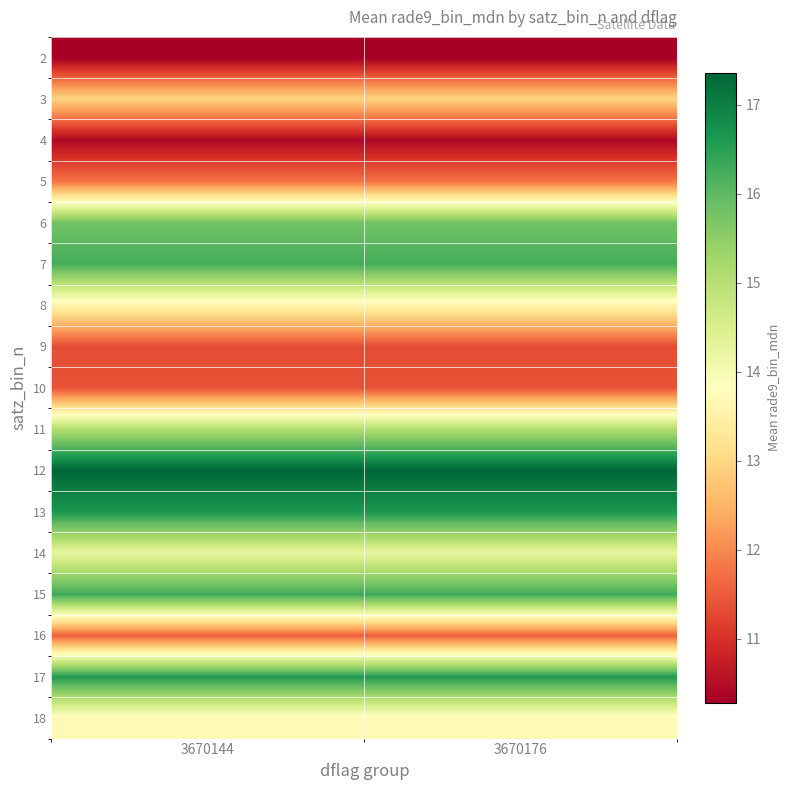

Which has a higher value, 3670144 or 3670176?

3670144